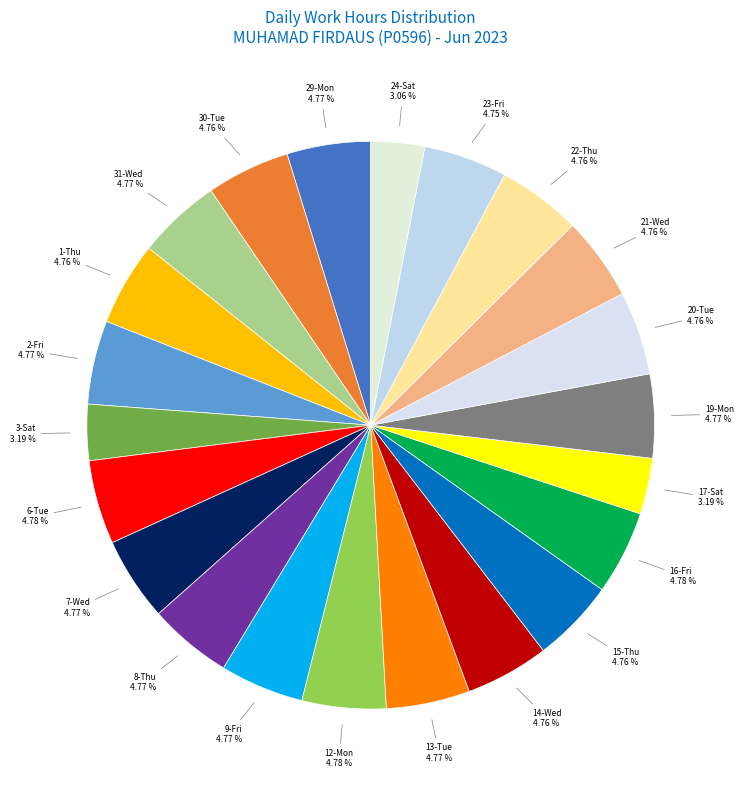

To the nearest percent, what is the difference between the largest and smallest slice percentages?

2%